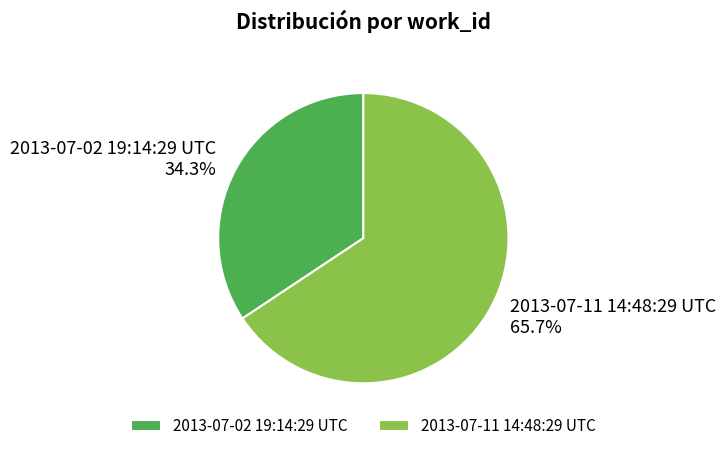

To the nearest percent, what portion does 2013-07-02 19:14:29 UTC represent?

34%